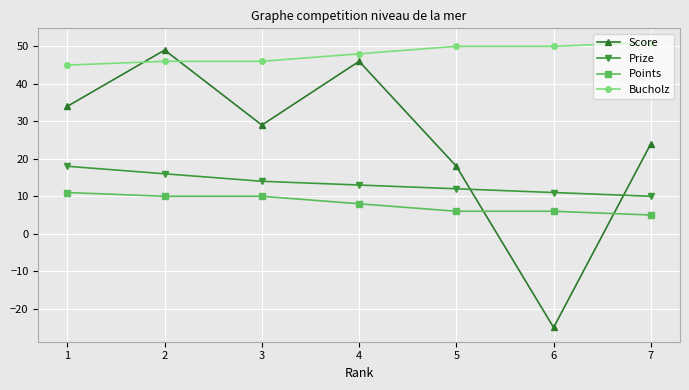

Between 5 and 6, which series saw the biggest shift?

Score